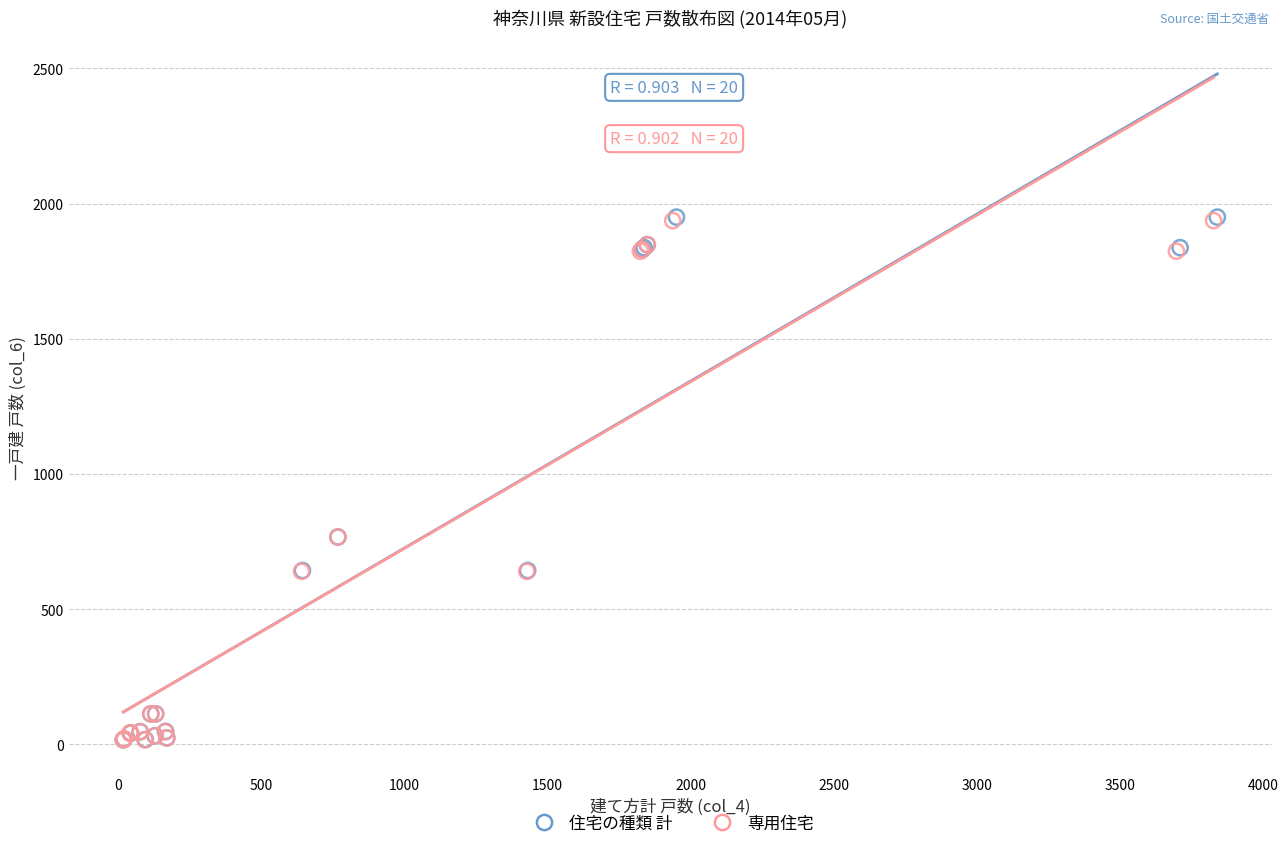

What are all the series names shown in the legend?

住宅の種類 計, 専用住宅